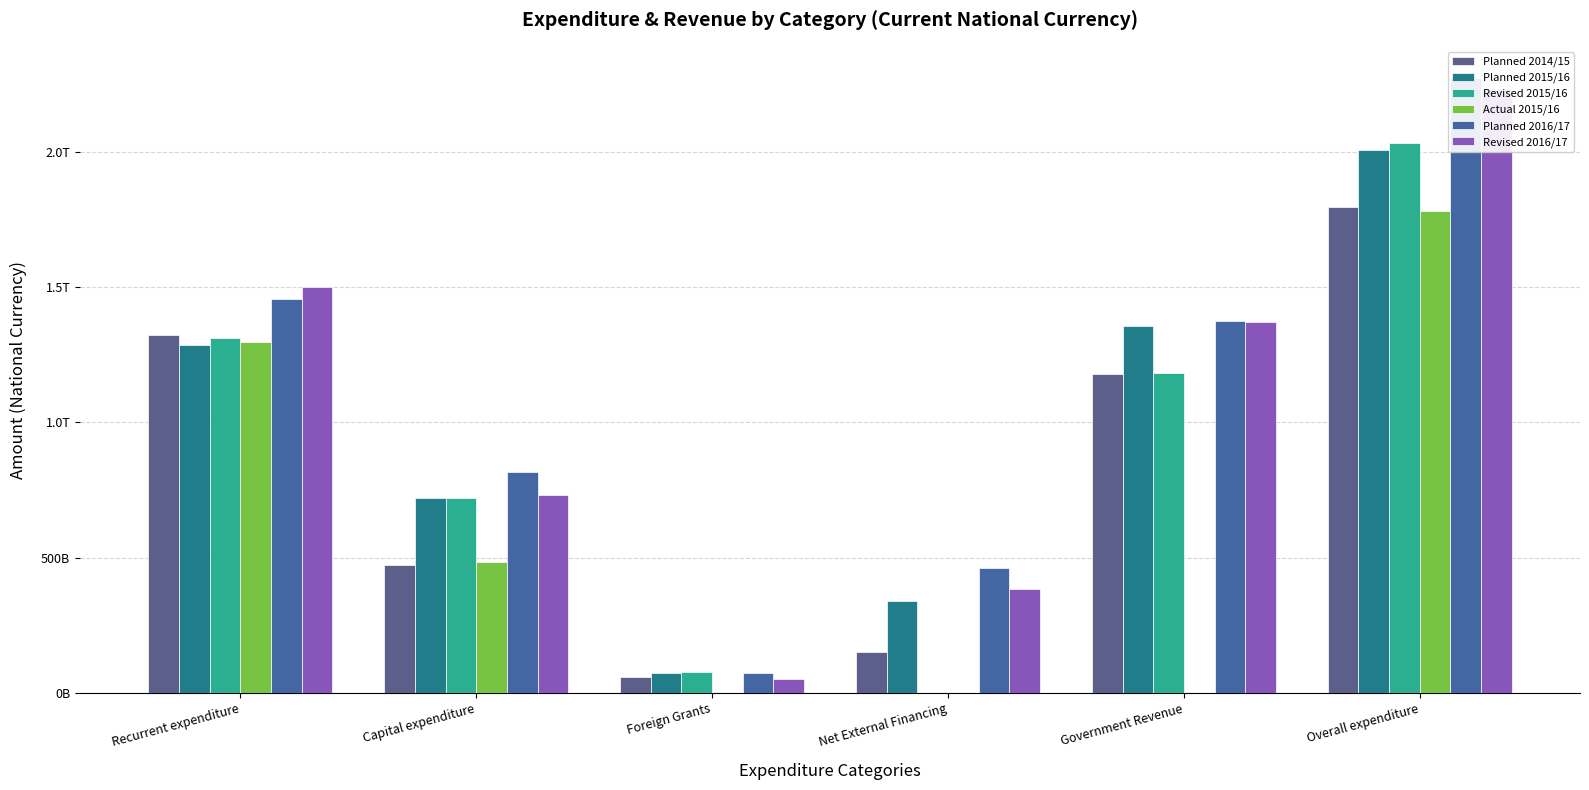

Are the bars grouped side by side (vs. stacked)?

Yes